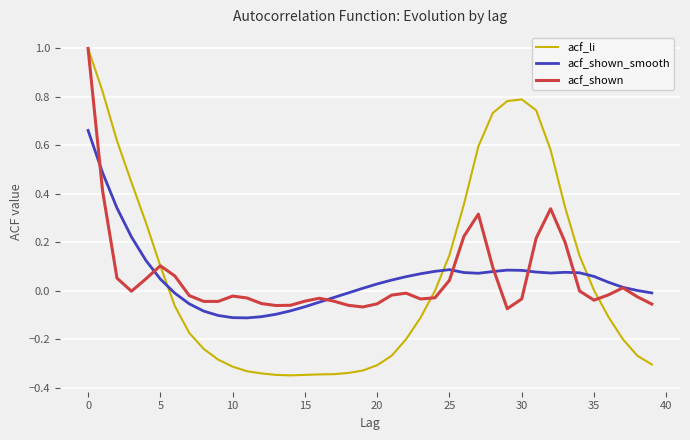

What is the highest value of the acf_shown series?

1.0